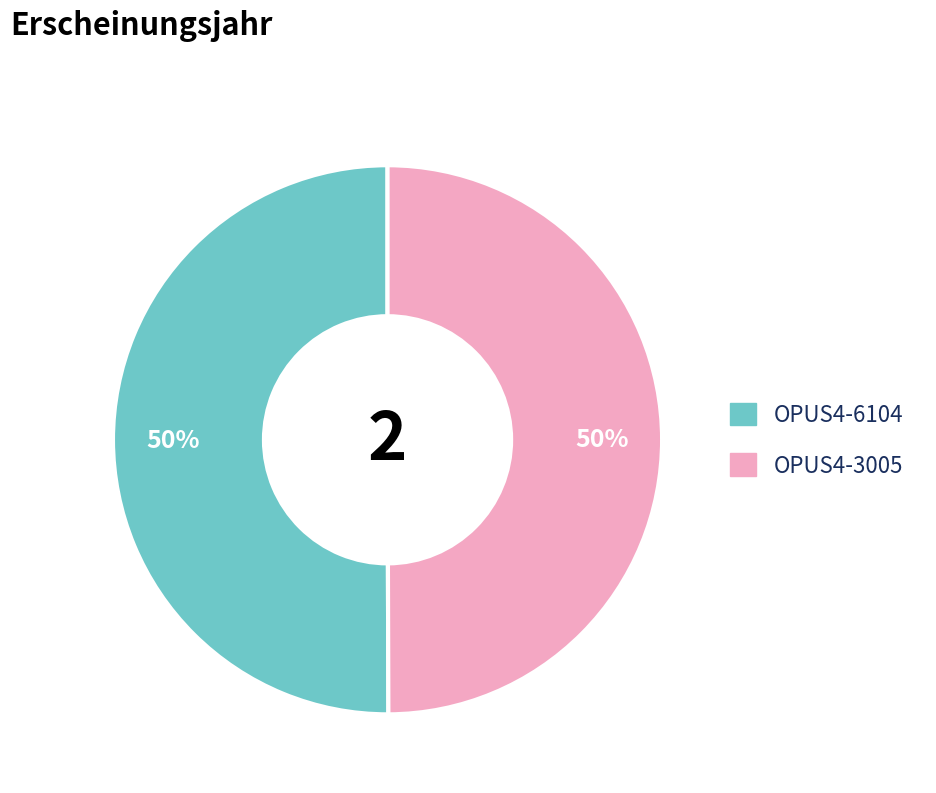

Is the sum of OPUS4-6104 and OPUS4-3005 greater than half?

Yes